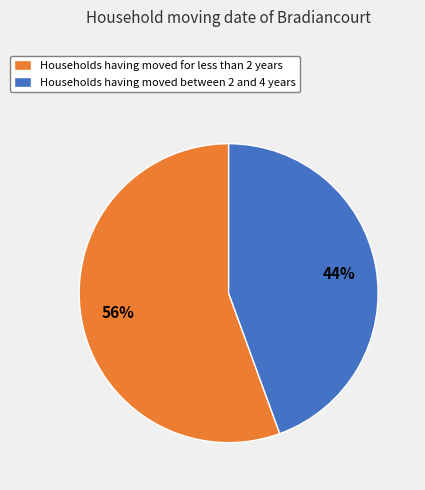

What is the smallest slice in the pie chart?

Households having moved between 2 and 4 years